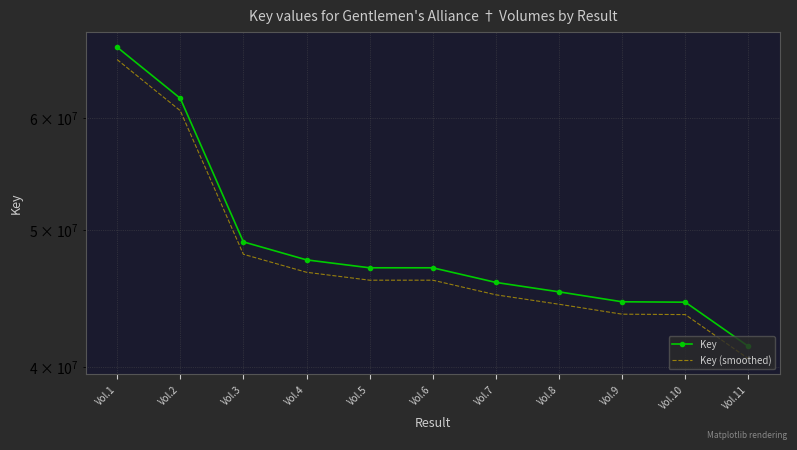

Reading right to left, what are all the values shown in this chart?

Key: 41369890.0	44459092.0	44487714.0	45214257.0	45914393.0	47021794.0	47021811.0	47633205.0	49050879.0	61982822.0	67365473.0
Key (smoothed): 40542492.2	43569910.2	43597959.7	44309971.9	44996105.1	46081358.1	46081374.8	46680540.9	48069861.4	60743165.6	66018163.5